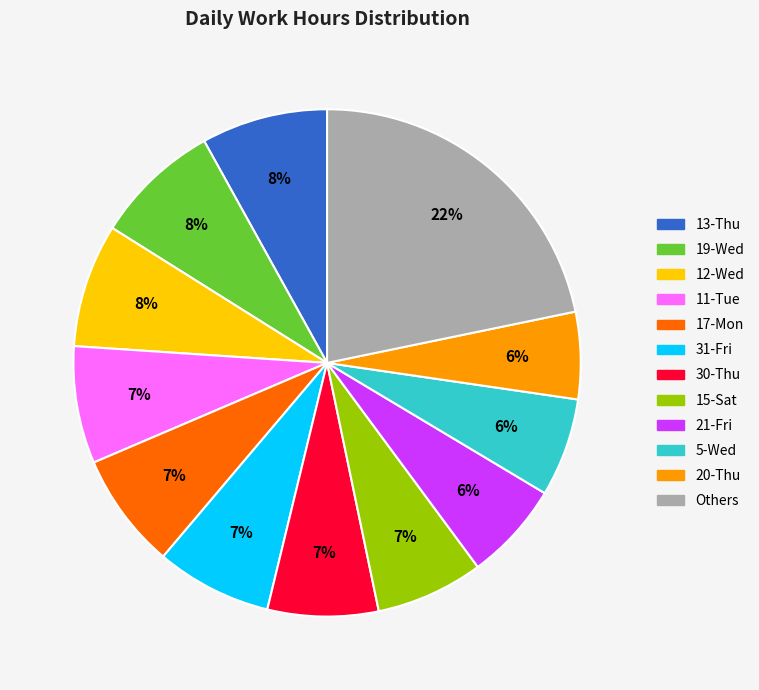

How many slices are in this pie chart?

12